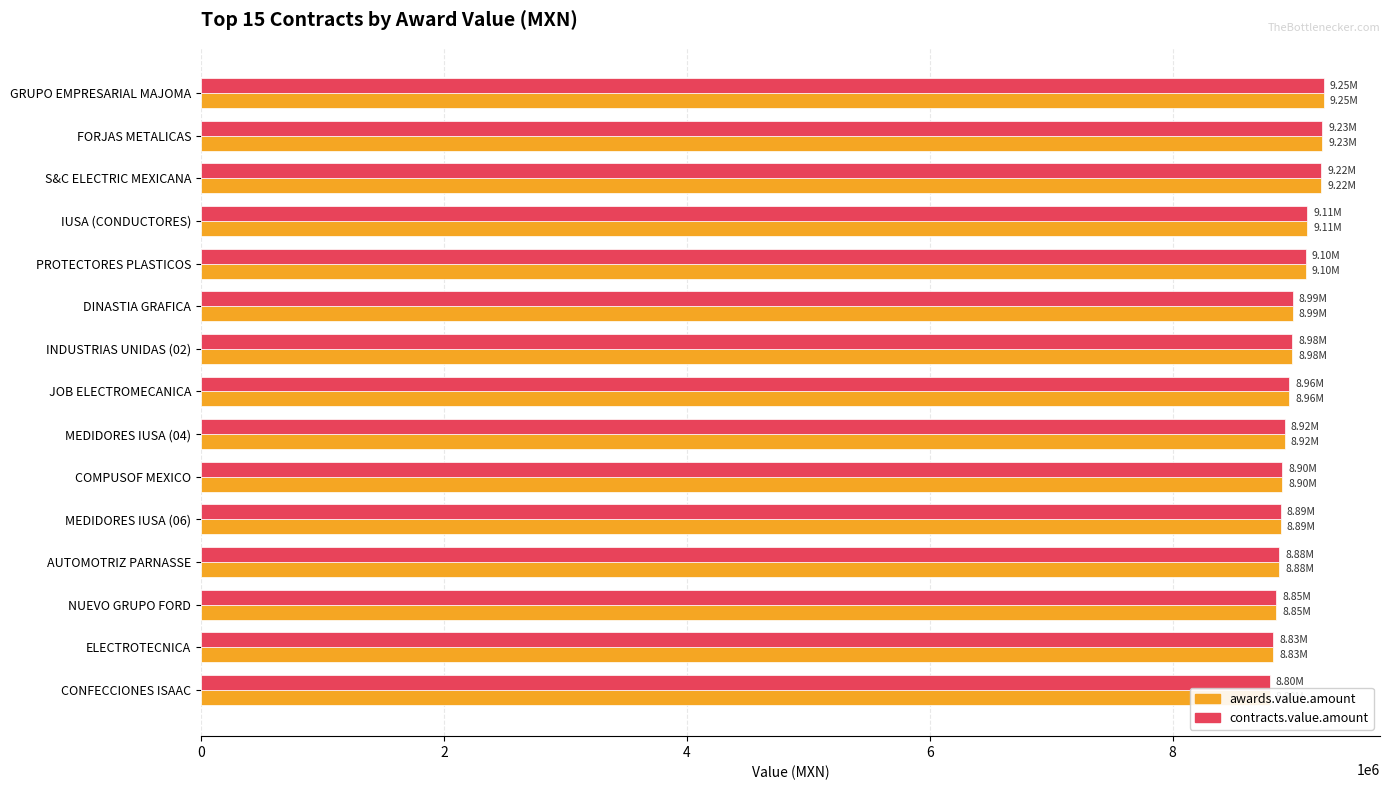

At how many categories does at least one series exceed 9076399?

5